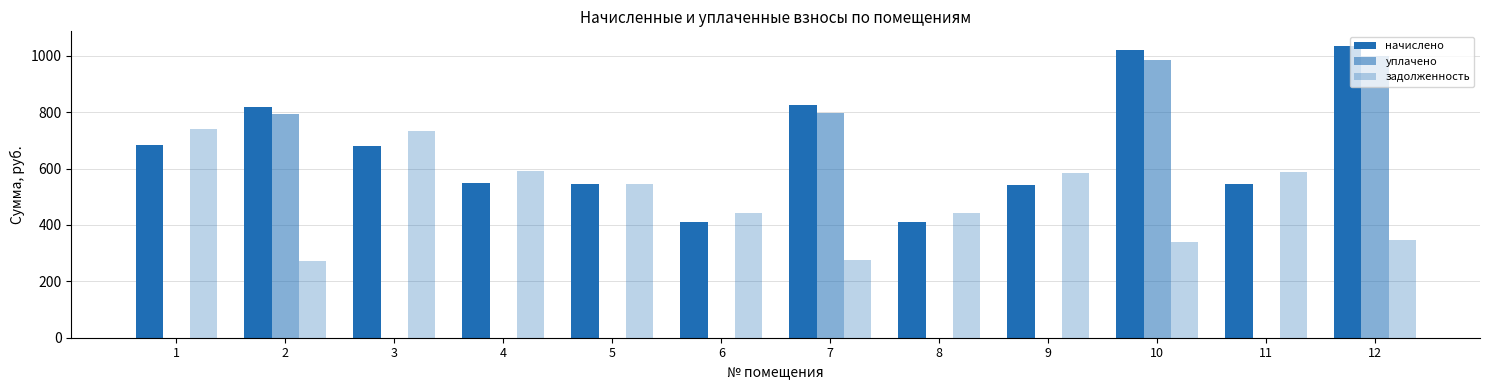

Are the bars horizontal?

No